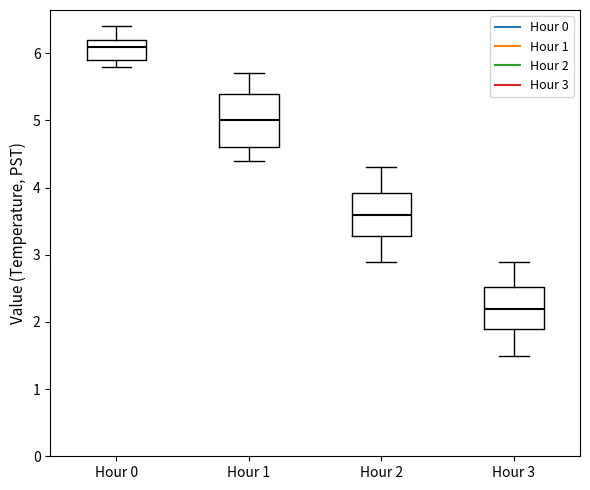

Reading left to right, read every box against the y-axis: the position of its median line, the range the box covers, and the ends of its whiskers. The values are not printed on the chart, so give them approximately, as read against the axis.

Hour 0: median 6.1, box 5.9 to 6.2, whiskers 5.8 to 6.4
Hour 1: median 5.0, box 4.6 to 5.4, whiskers 4.4 to 5.7
Hour 2: median 3.6, box 3.3 to 3.9, whiskers 2.9 to 4.3
Hour 3: median 2.2, box 1.9 to 2.5, whiskers 1.5 to 2.9